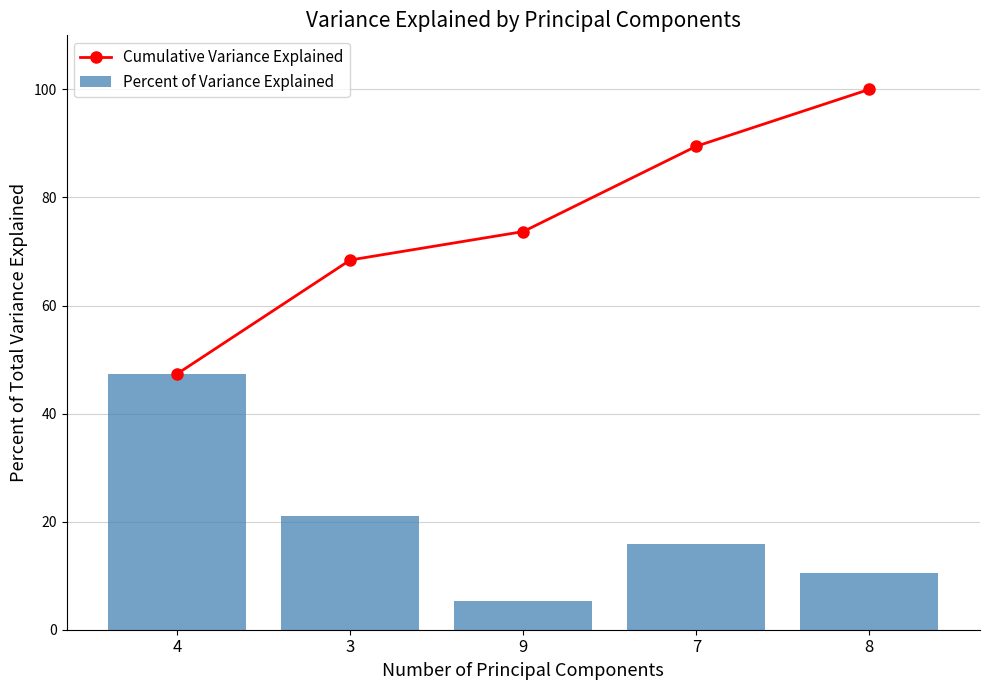

What is the difference between the maximum and minimum values in the Percent of Variance Explained series?

42.1